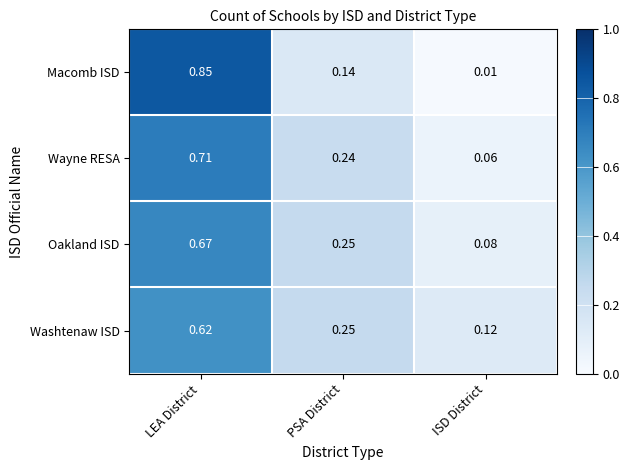

Which series changed the most between LEA District and ISD District?

Macomb ISD